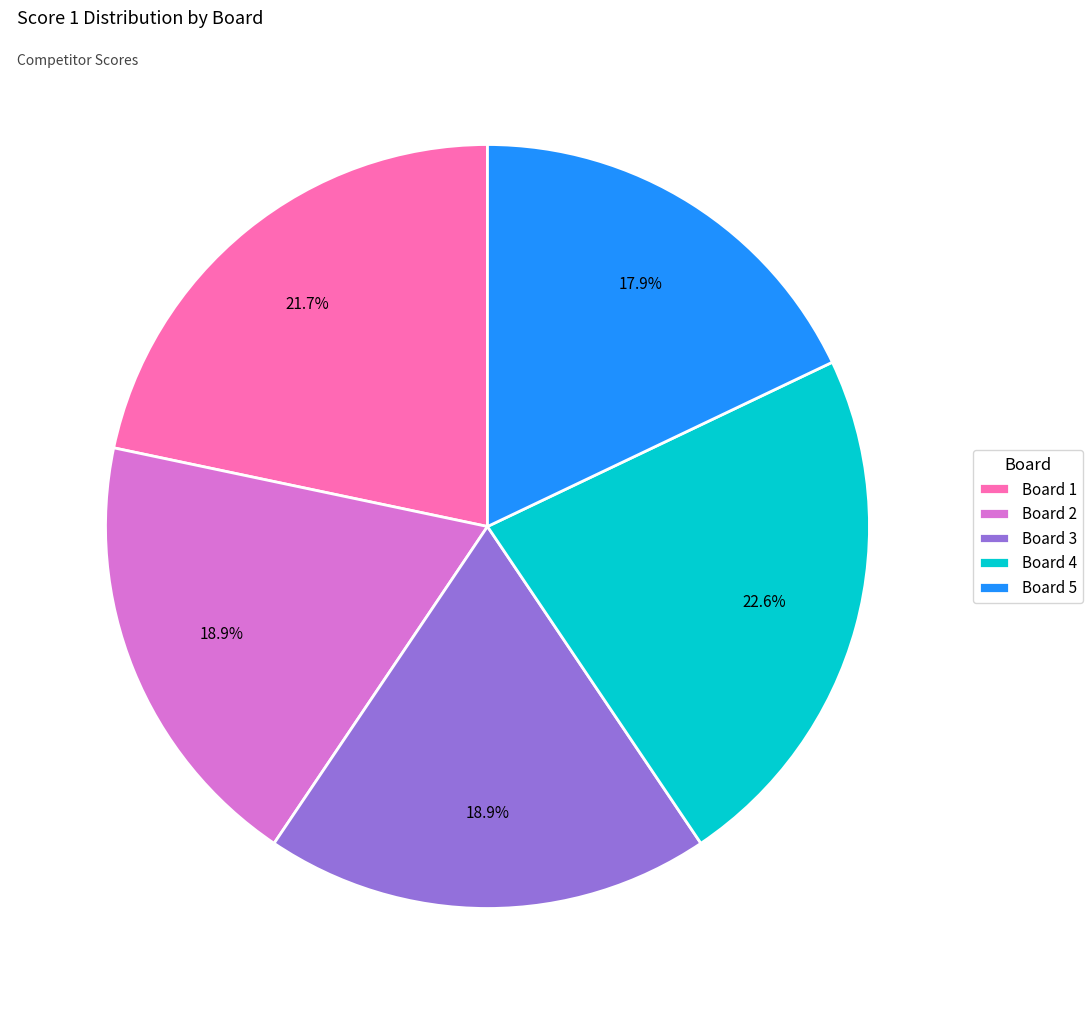

Is it true that Board 1 is 30% of the pie?

False